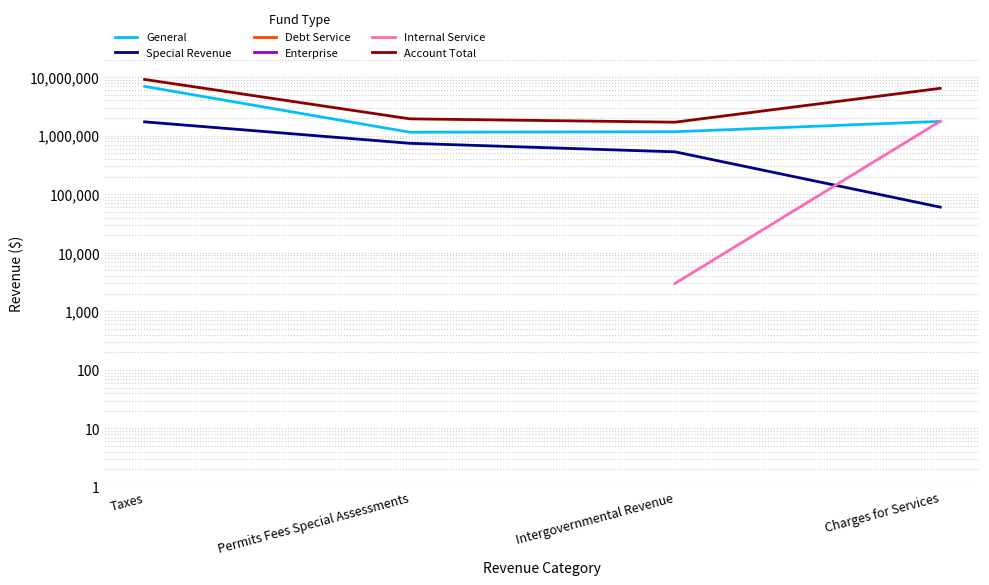

True or false: General and Account Total intersect in this chart.

False